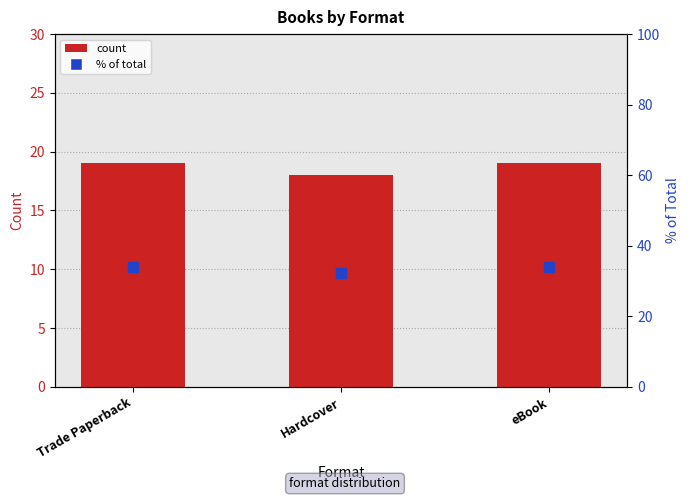

At how many categories does at least one series exceed 25?

3